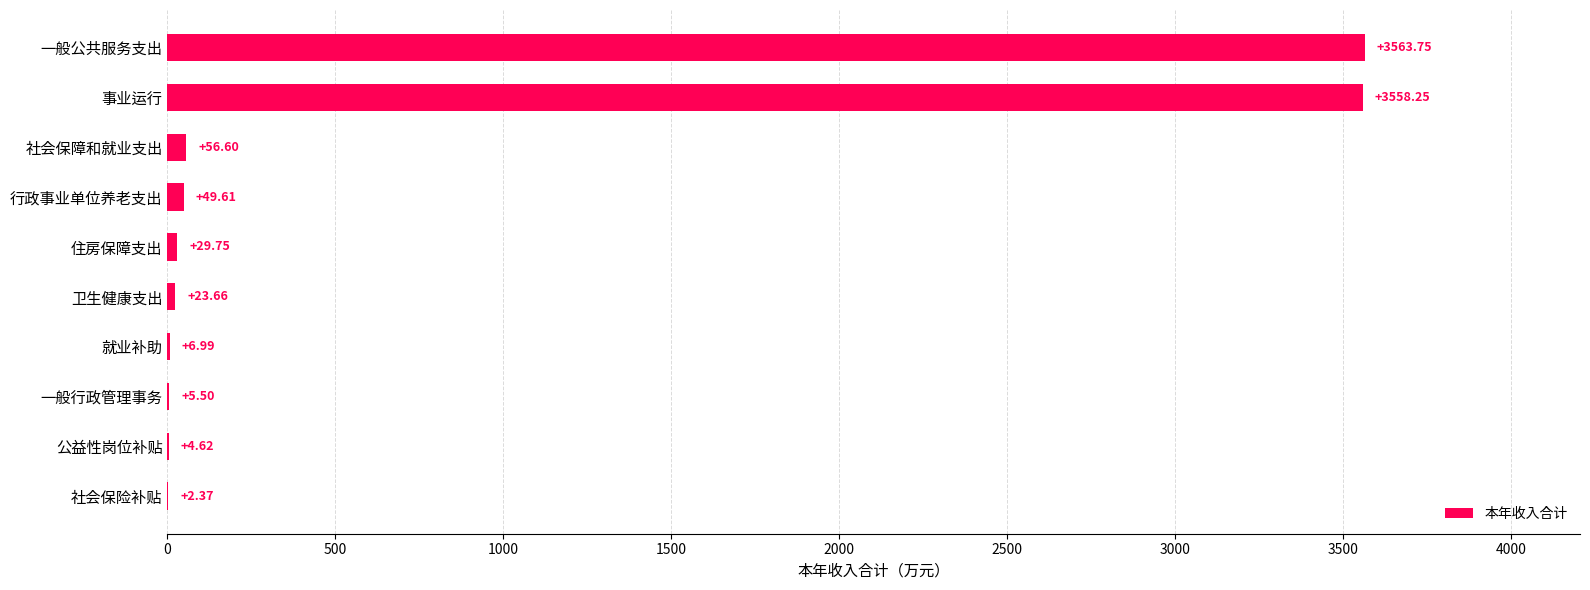

How many values exceed 29?

5